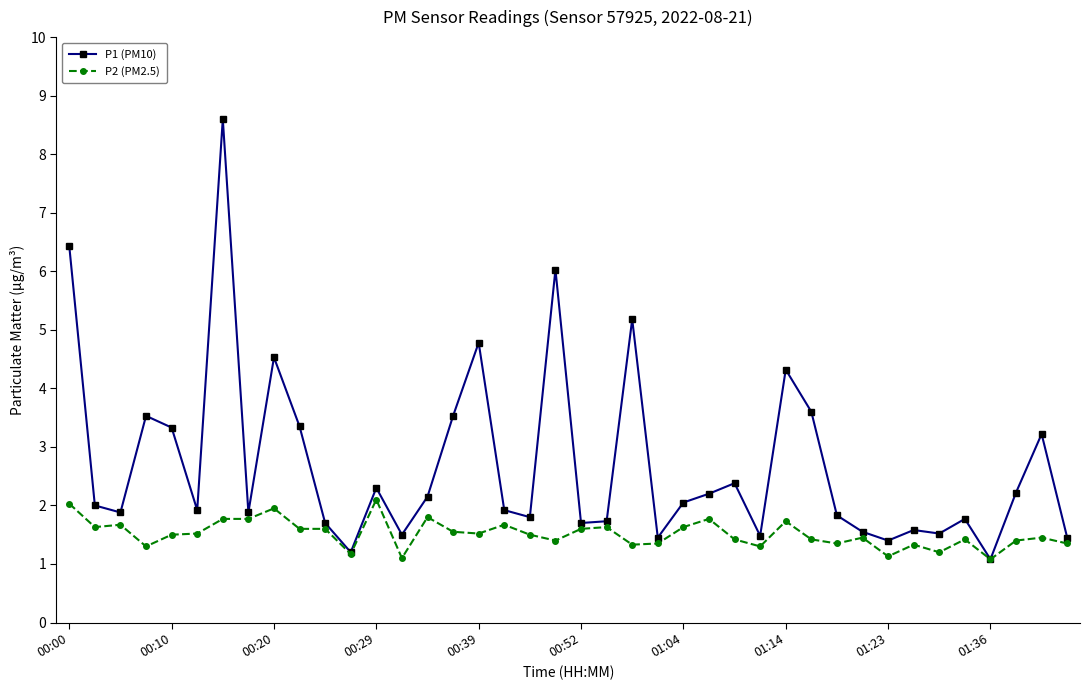

What is the value of the P2 (PM2.5) point at the 20th from the left?

1.4